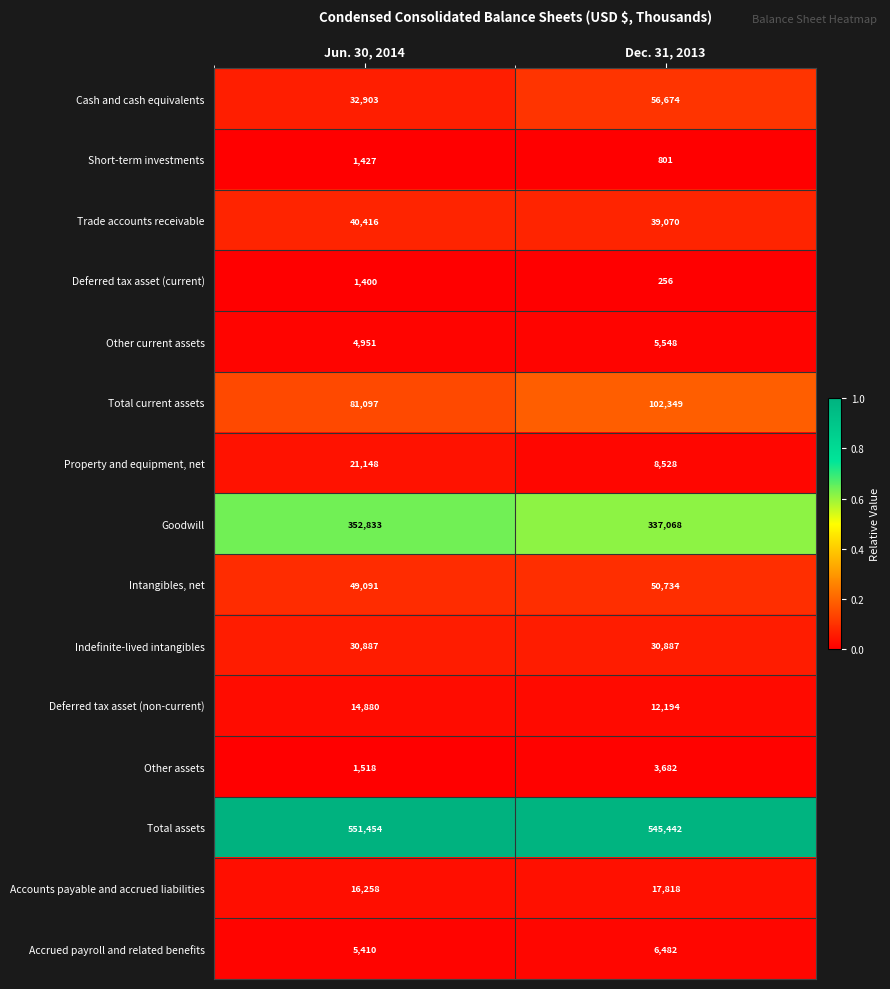

Reading left to right, what are all the values shown in this chart?

Cash and cash equivalents: 32903	56674
Short-term investments: 1427	801
Trade accounts receivable: 40416	39070
Deferred tax asset (current): 1400	256
Other current assets: 4951	5548
Total current assets: 81097	102349
Property and equipment, net: 21148	8528
Goodwill: 352833	337068
Intangibles, net: 49091	50734
Indefinite-lived intangibles: 30887	30887
Deferred tax asset (non-current): 14880	12194
Other assets: 1518	3682
Total assets: 551454	545442
Accounts payable and accrued liabilities: 16258	17818
Accrued payroll and related benefits: 5410	6482